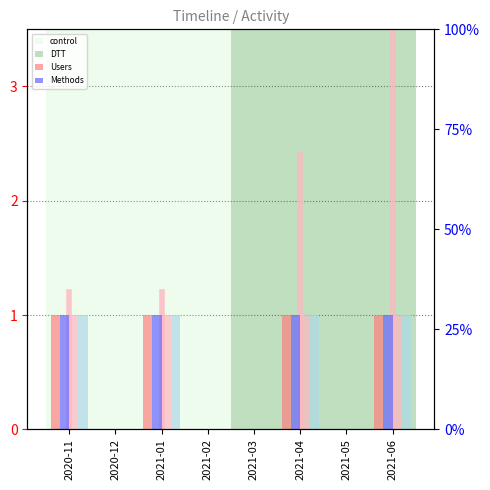

Is it true that Methods equals 0 at 2021-03?

True